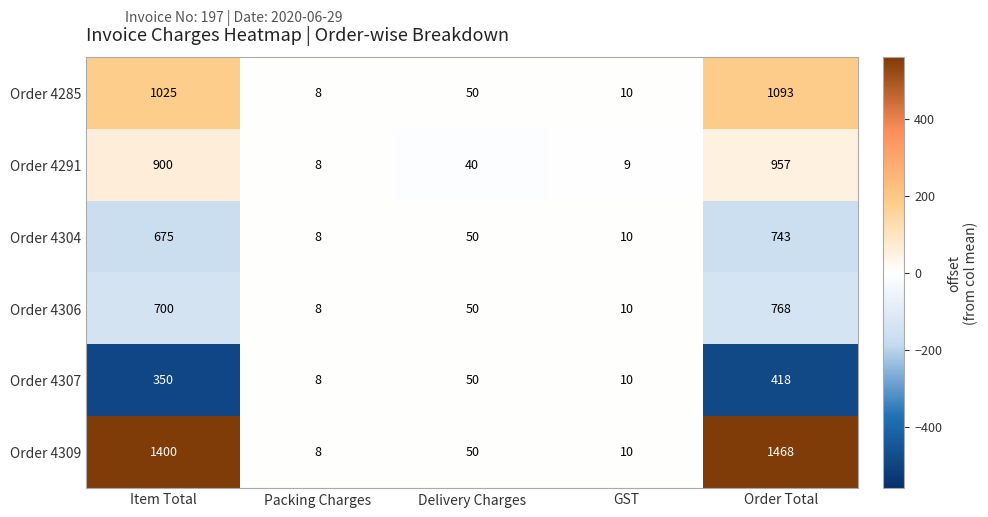

List the series in order of their peak value, lowest first.

Order 4307, Order 4304, Order 4306, Order 4291, Order 4285, Order 4309